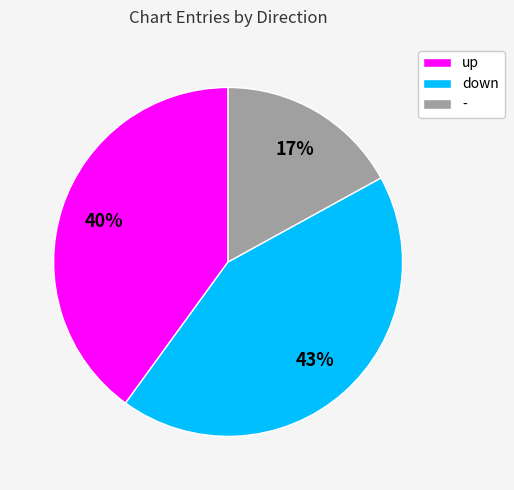

Which slice is the largest?

down